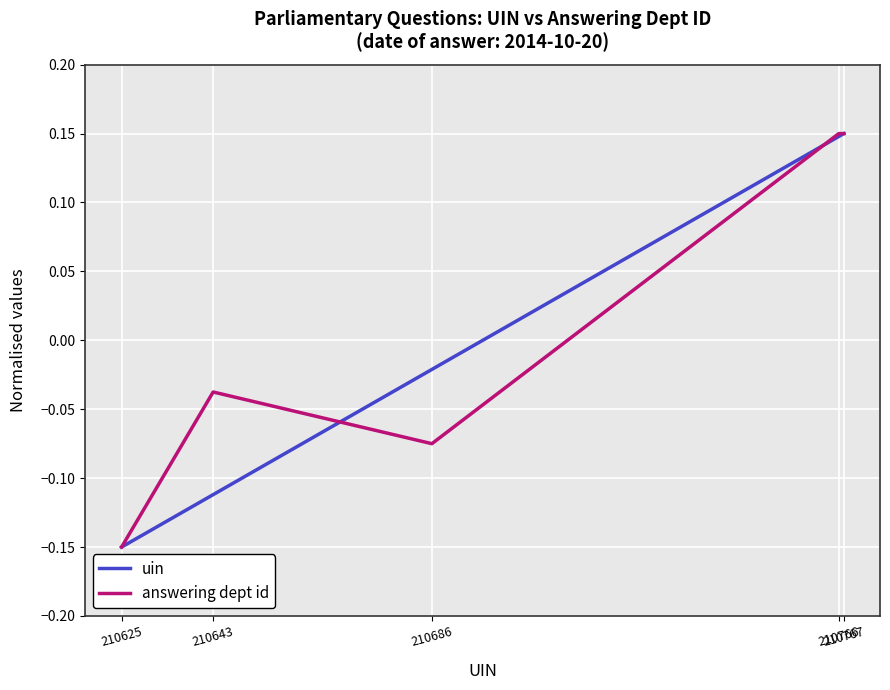

What is the greatest value displayed?

0.1